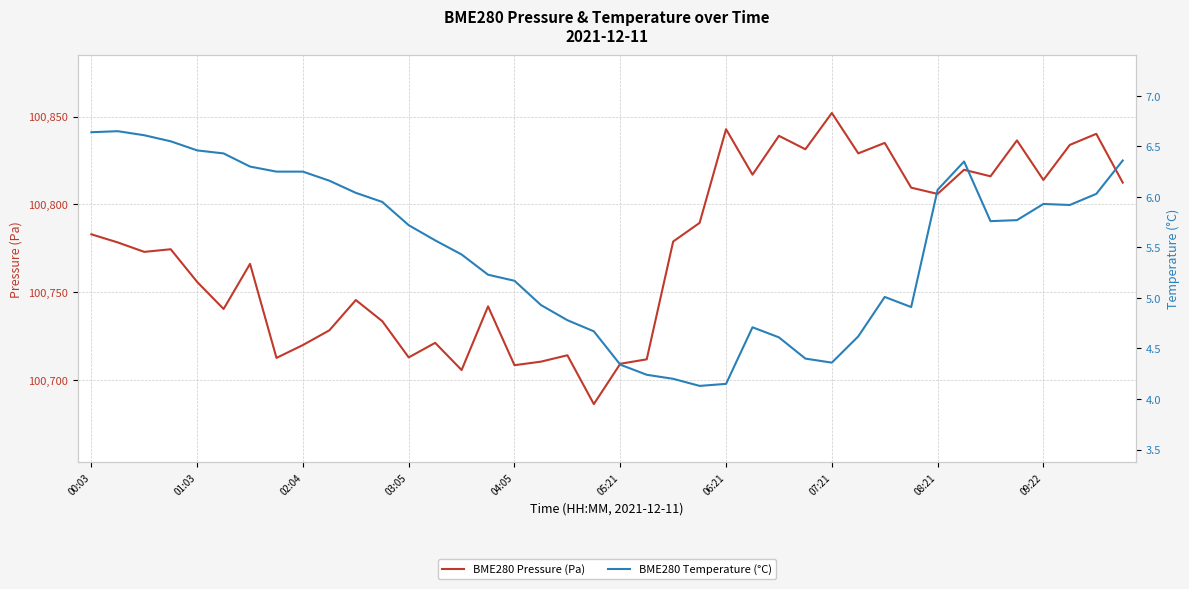

What is the maximum value for BME280 Pressure (Pa)?

100852.0